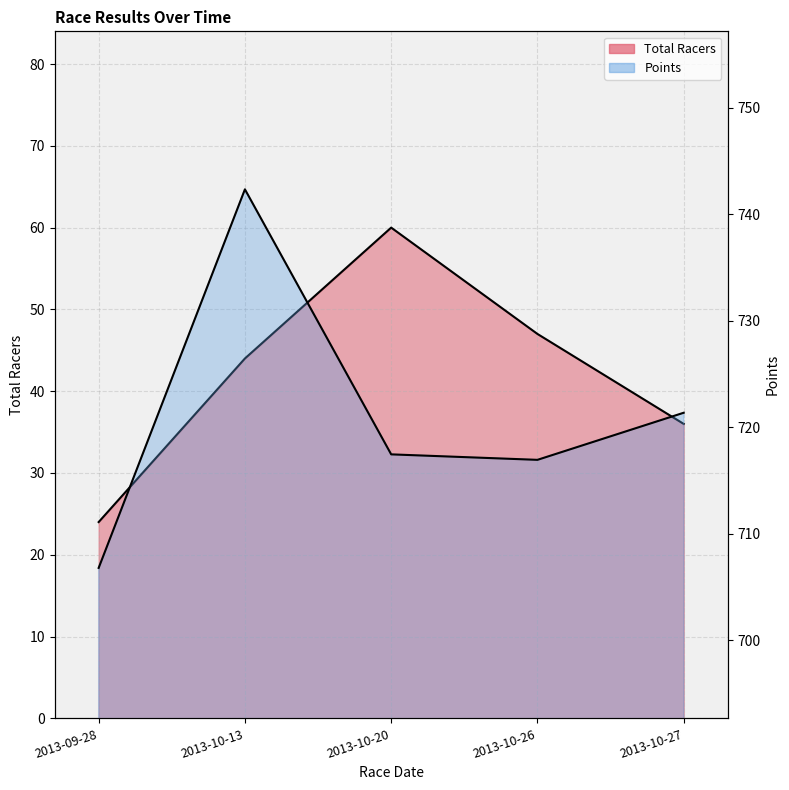

Is it true that Total Racers equals 35.1 at 2013-10-20?

False